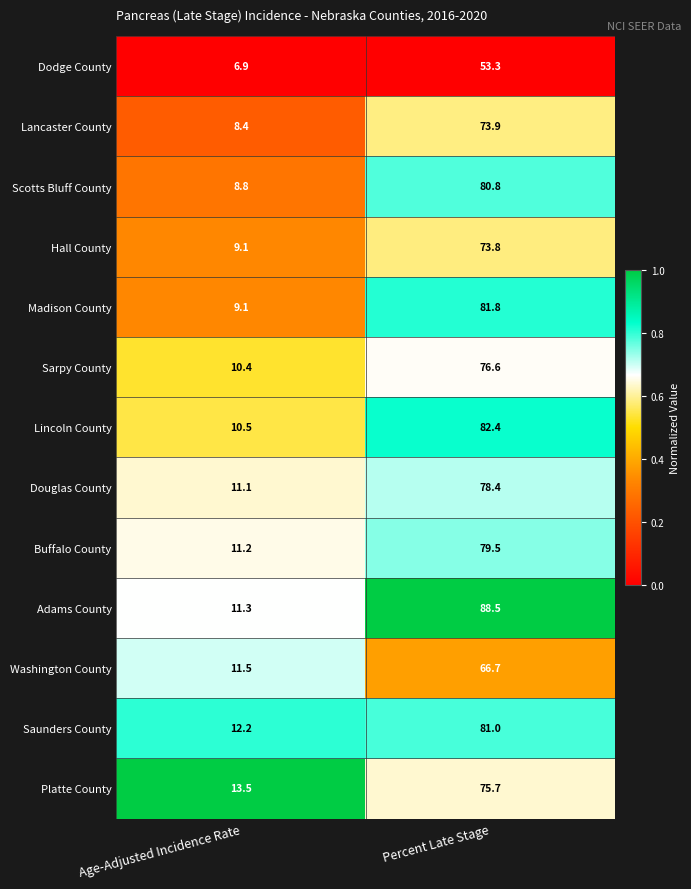

Rank the series at Percent Late Stage from lowest to highest value.

Dodge County, Washington County, Hall County, Lancaster County, Platte County, Sarpy County, Douglas County, Buffalo County, Scotts Bluff County, Saunders County, Madison County, Lincoln County, Adams County